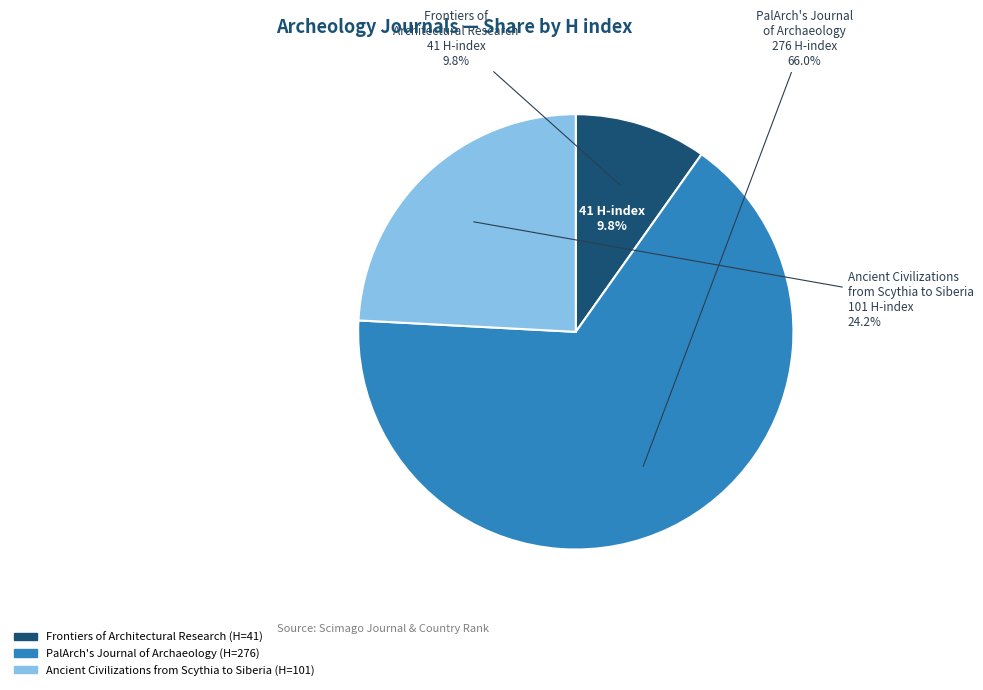

Combined, what portion of the pie is PalArch's Journal of Archaeology of Egypt/Egyptology and Frontiers of Architectural Research?

75.8%